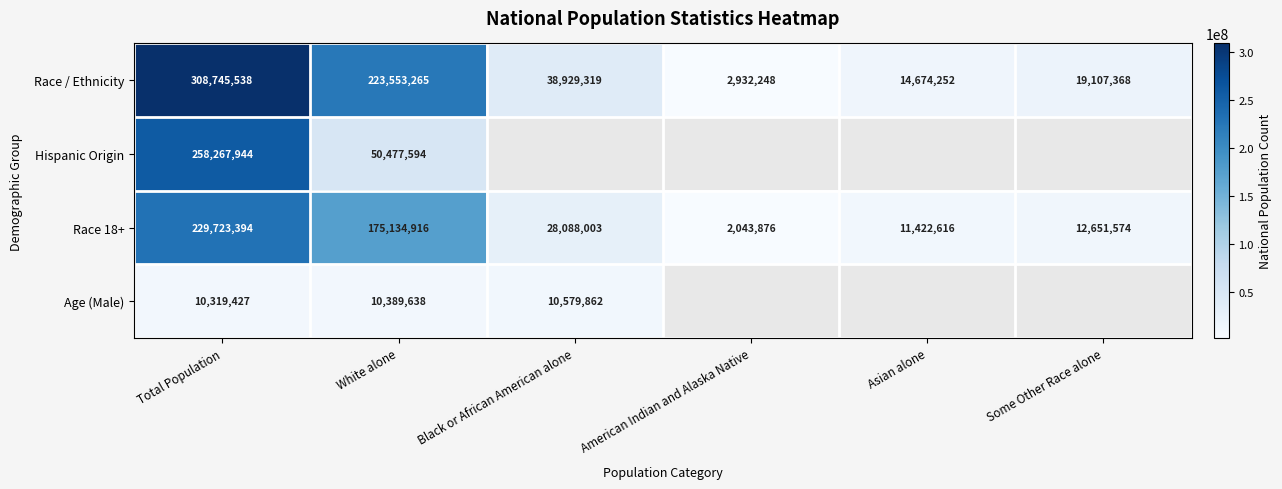

At White alone, list the series in order from smallest to largest.

Age (Male), Hispanic Origin, Race 18+, Race / Ethnicity